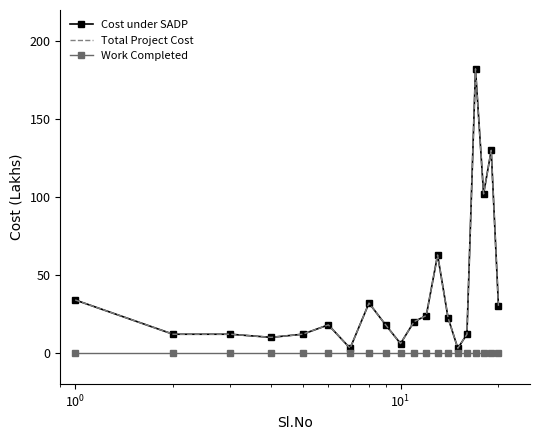

Is this an area chart (filled region under the line)?

No